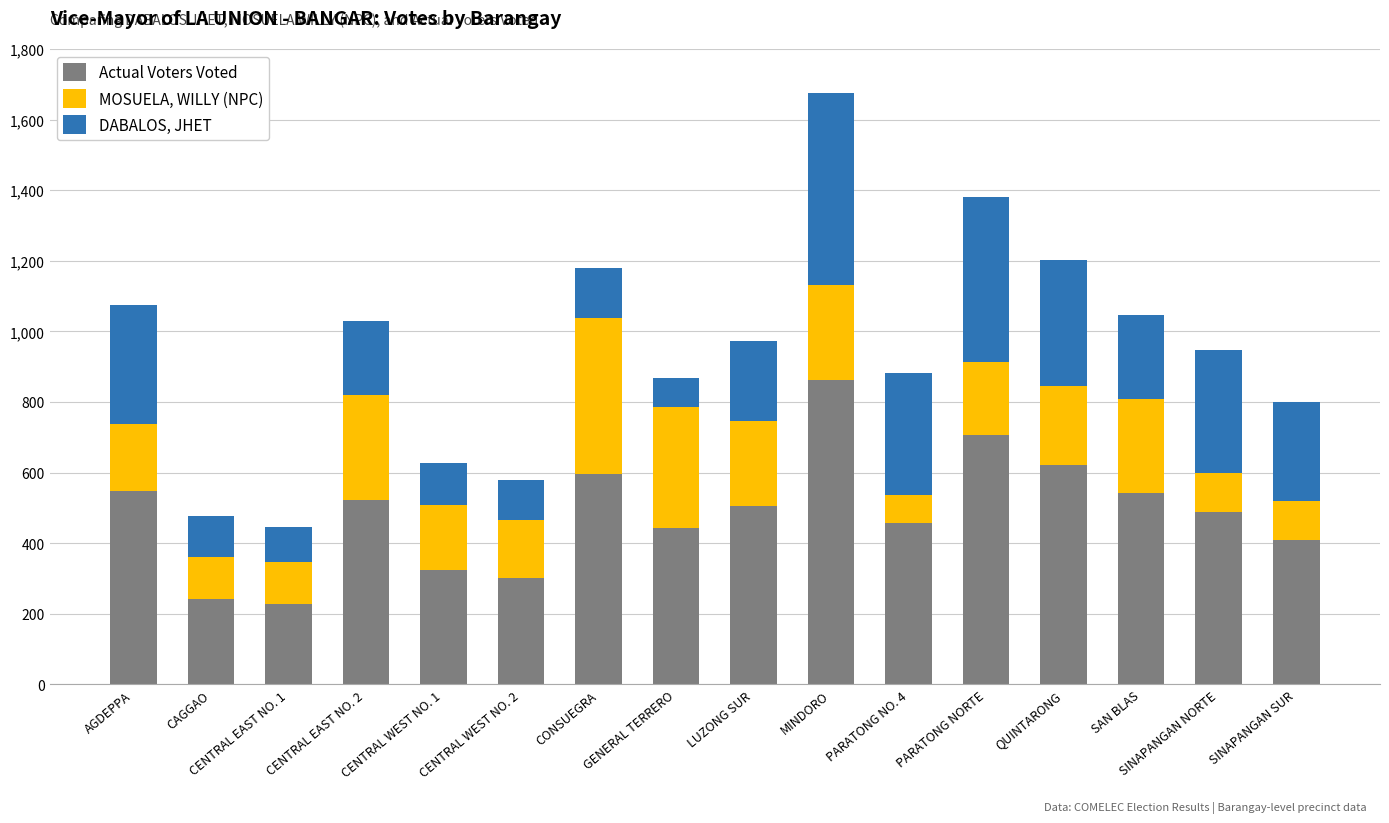

What is the minimum value for Actual Voters Voted?

227